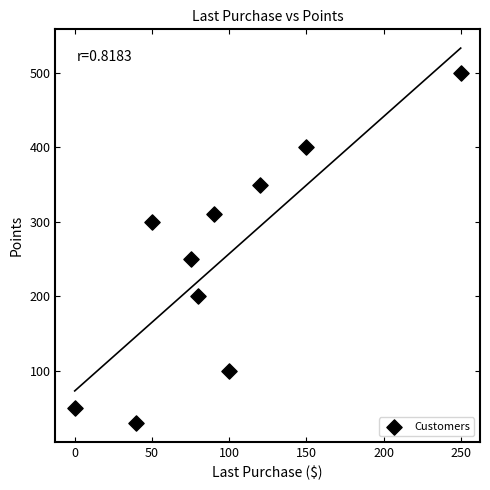

What is the range of Y values (max minus min)?

470